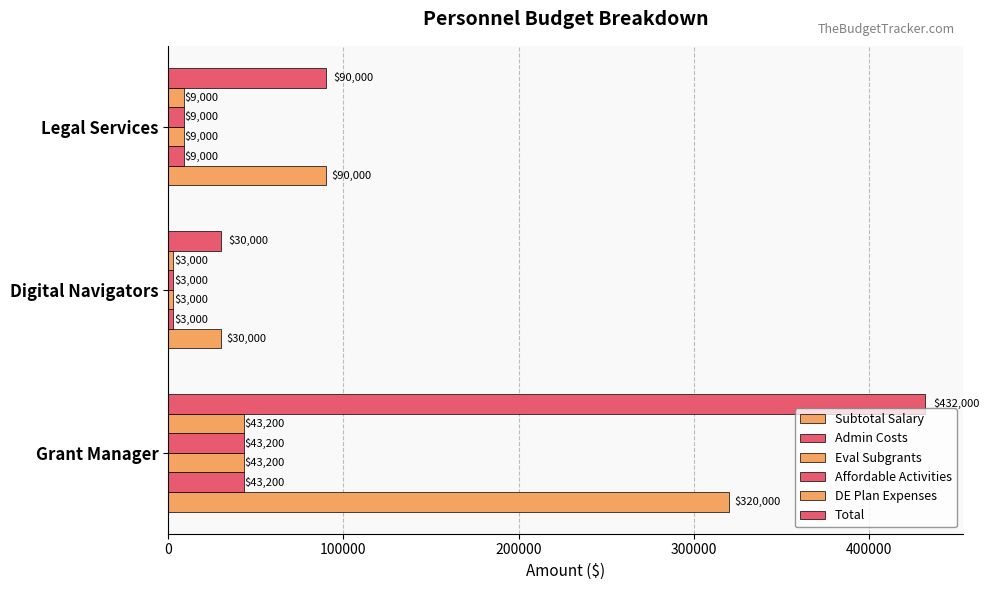

What is the value of the DE Plan Expenses bar at the 3rd from the left?

9000